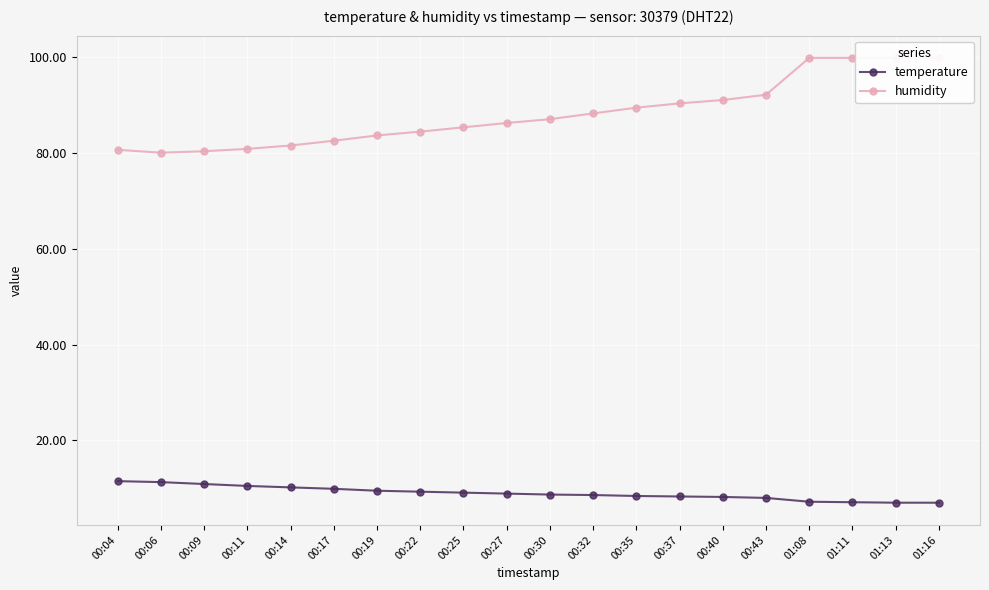

Reading left to right, extract all data points from this chart.

temperature: 11.5	11.3	10.9	10.5	10.2	9.9	9.5	9.3	9.1	8.9	8.7	8.6	8.4	8.3	8.2	8.0	7.2	7.1	7.0	7.0
humidity: 80.7	80.1	80.4	80.9	81.6	82.6	83.7	84.5	85.4	86.3	87.1	88.3	89.5	90.4	91.1	92.2	99.9	99.9	99.9	99.9